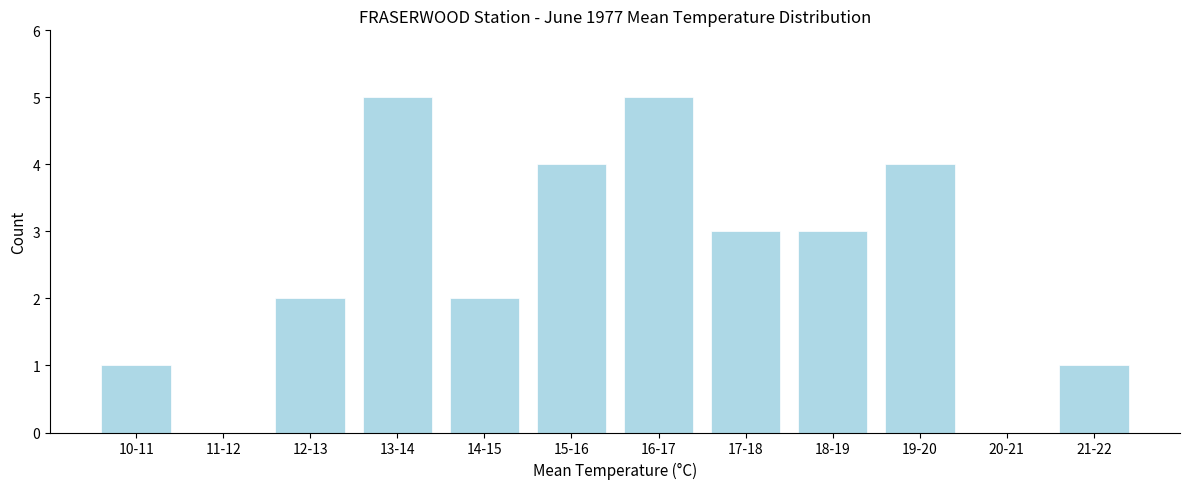

Reading left to right, transcribe all the data shown in this chart.

10-11=1	11-12=0	12-13=2	13-14=5	14-15=2	15-16=4	16-17=5	17-18=3	18-19=3	19-20=4	20-21=0	21-22=1